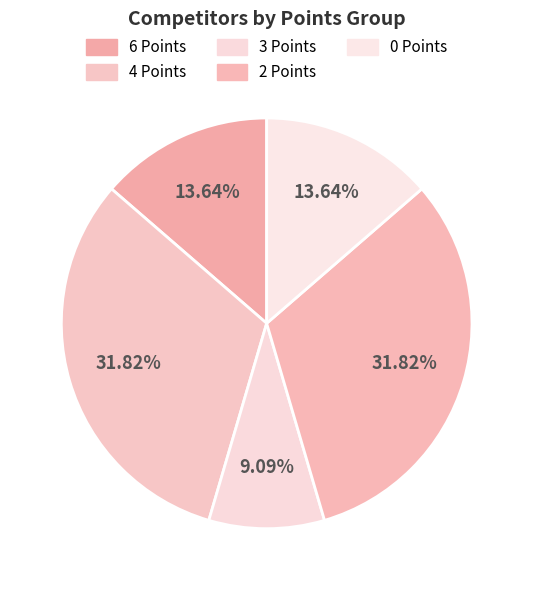

Is it true that 2 Points is 32% of the pie?

True